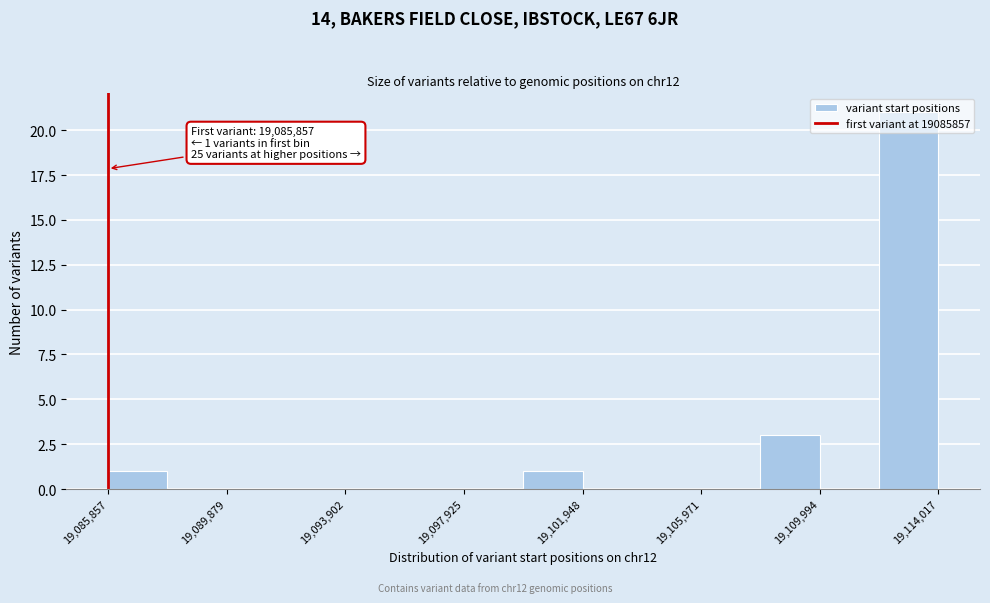

Over which range of the x-axis is the bar tallest?

19112000 to 19114000